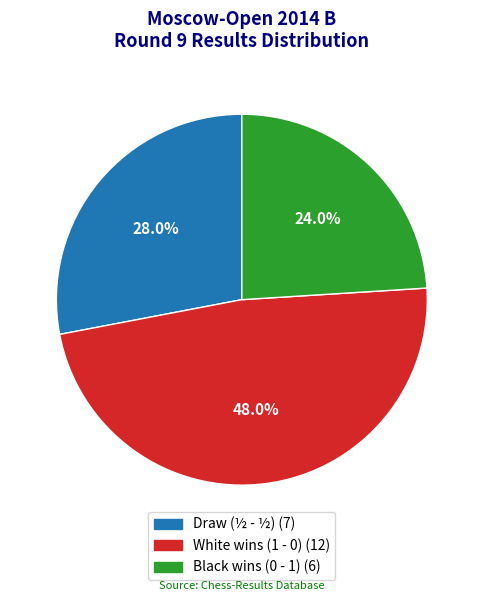

Does any single category account for the majority?

No